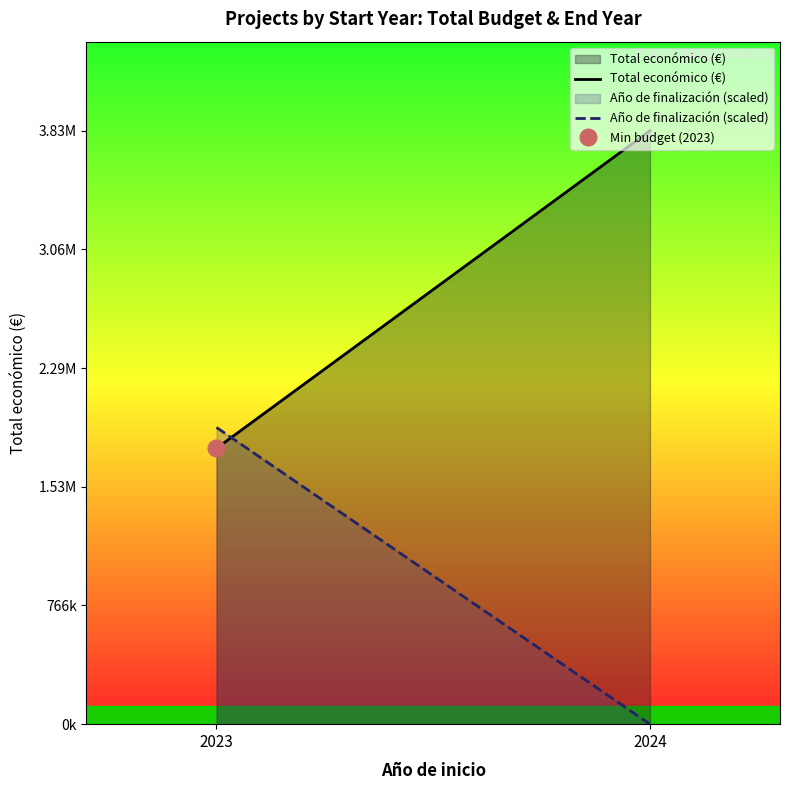

Reading right to left, extract all data points from this chart.

Total económico (€): 3831090.0	1780563.0
Año de finalización (scaled): 0.0	1915545.0